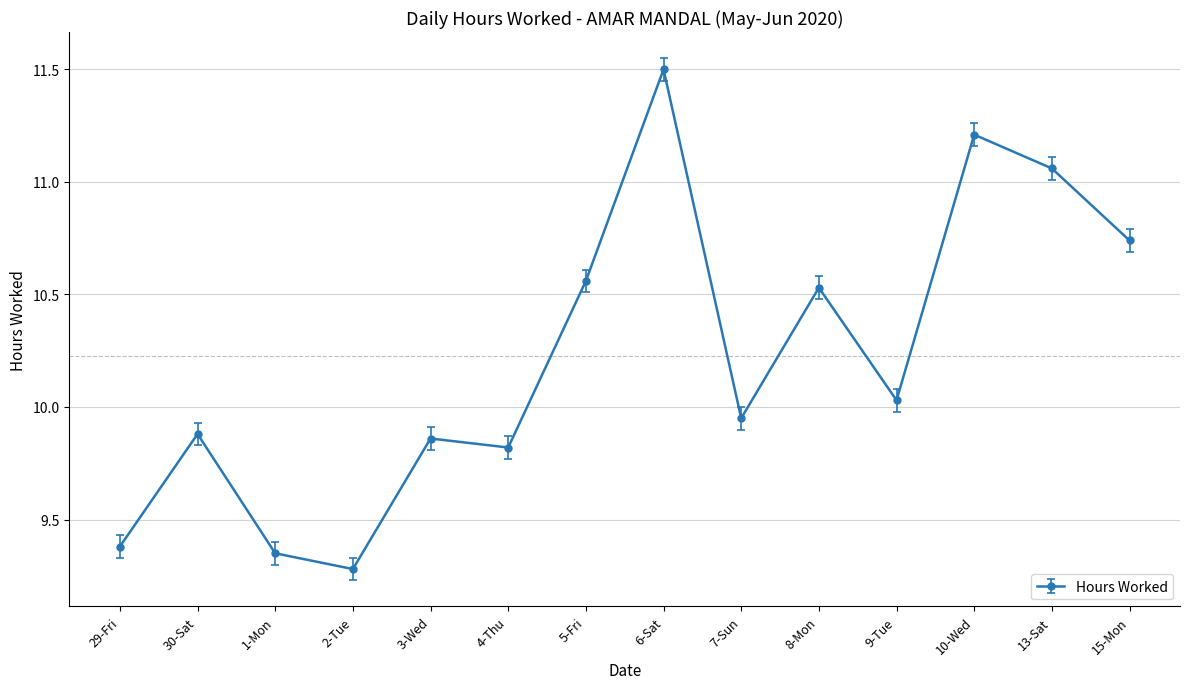

The value at 9-Tue is 14.1. True or false?

False